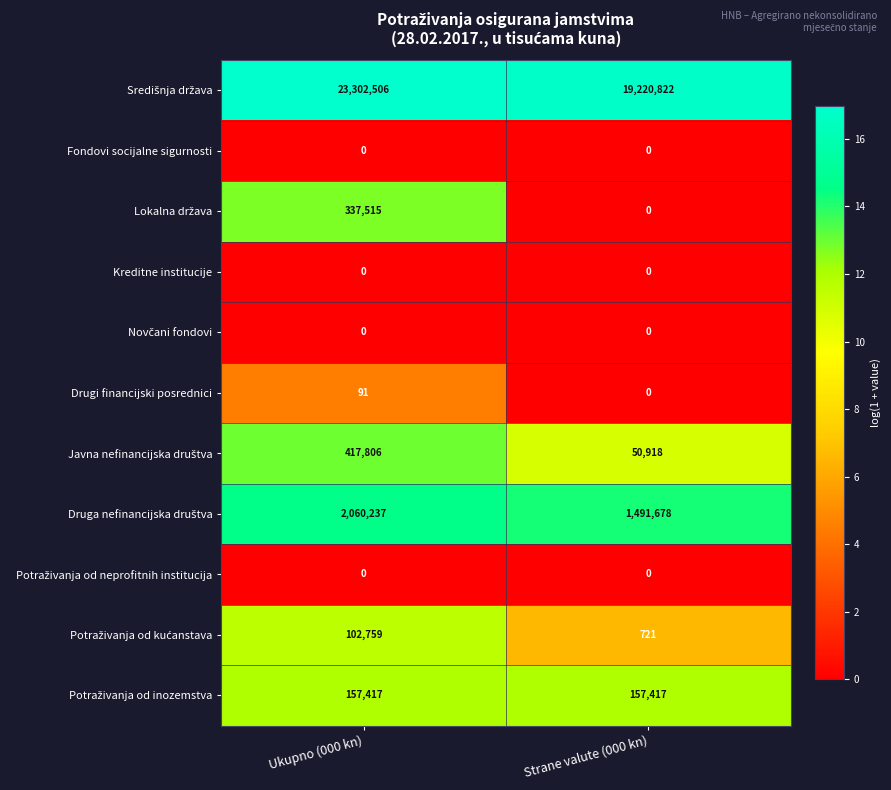

What is the difference between the Drugi financijski posrednici values at Strane valute (000 kn) and Ukupno (000 kn)?

91